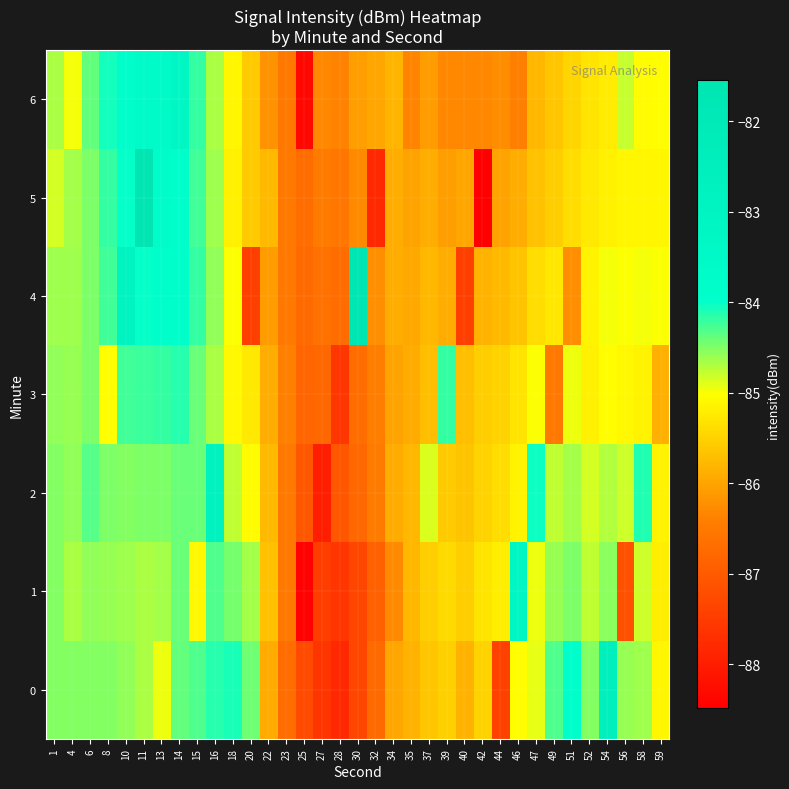

Between 11 and 42, which series saw the biggest shift?

5